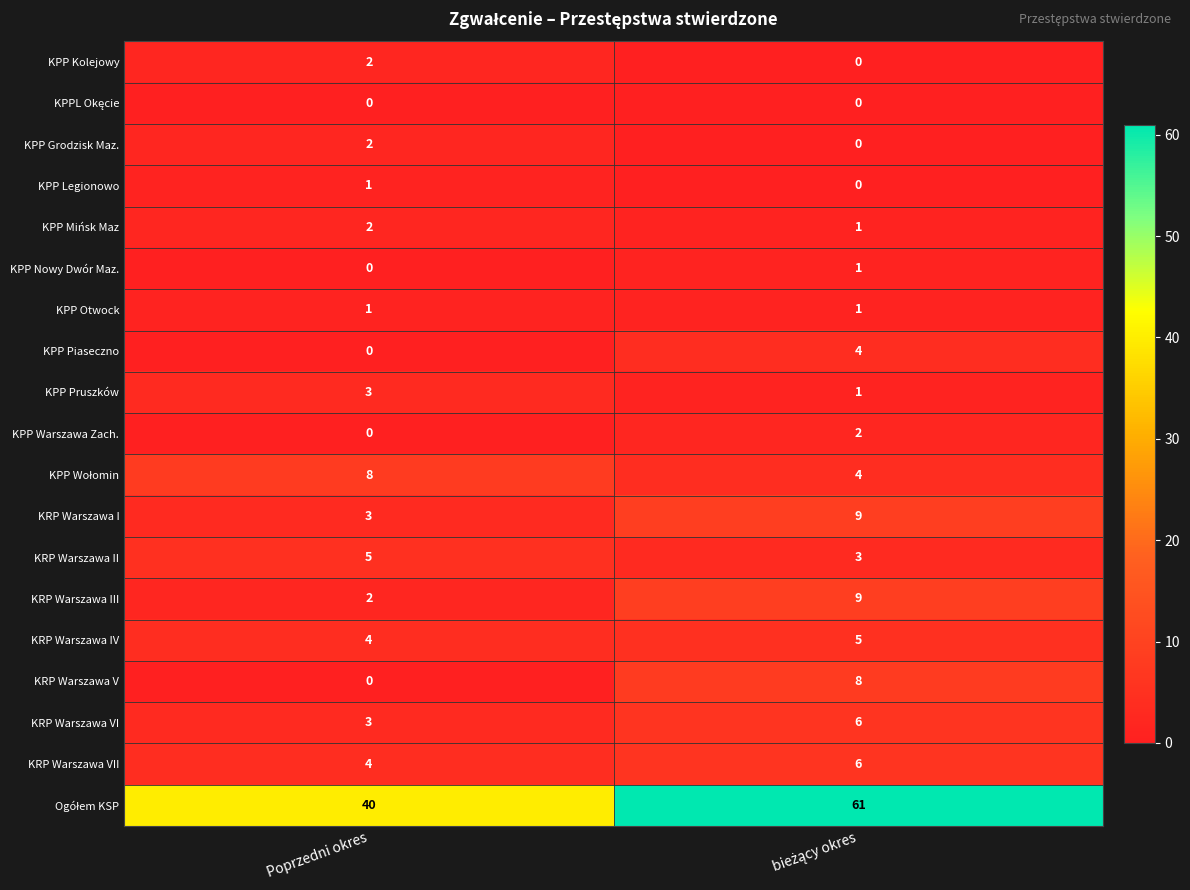

What is the sum of all KRP Warszawa III values?

11